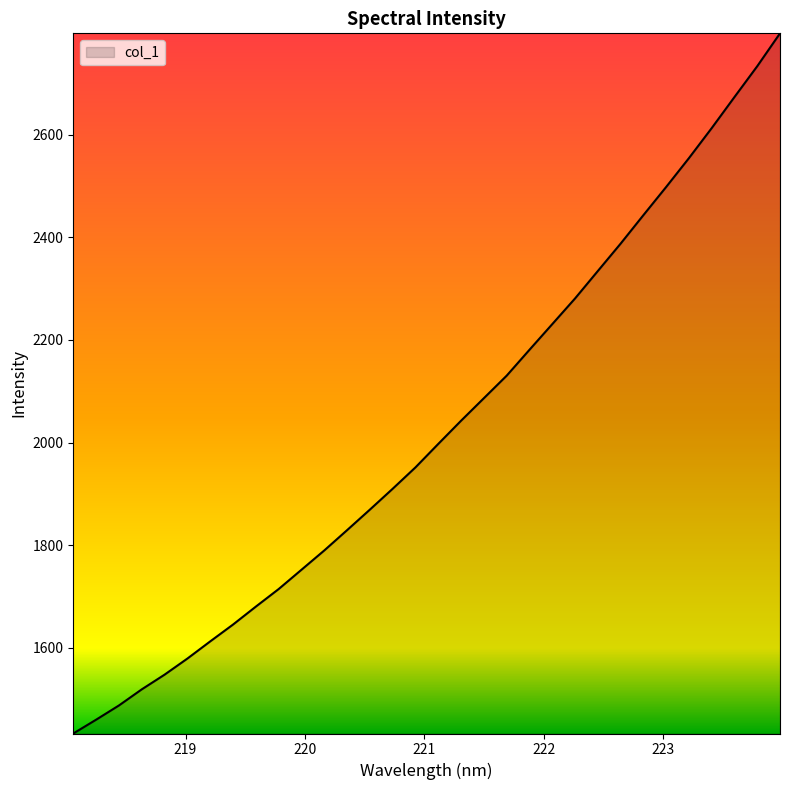

What is the smallest value displayed?

1432.4